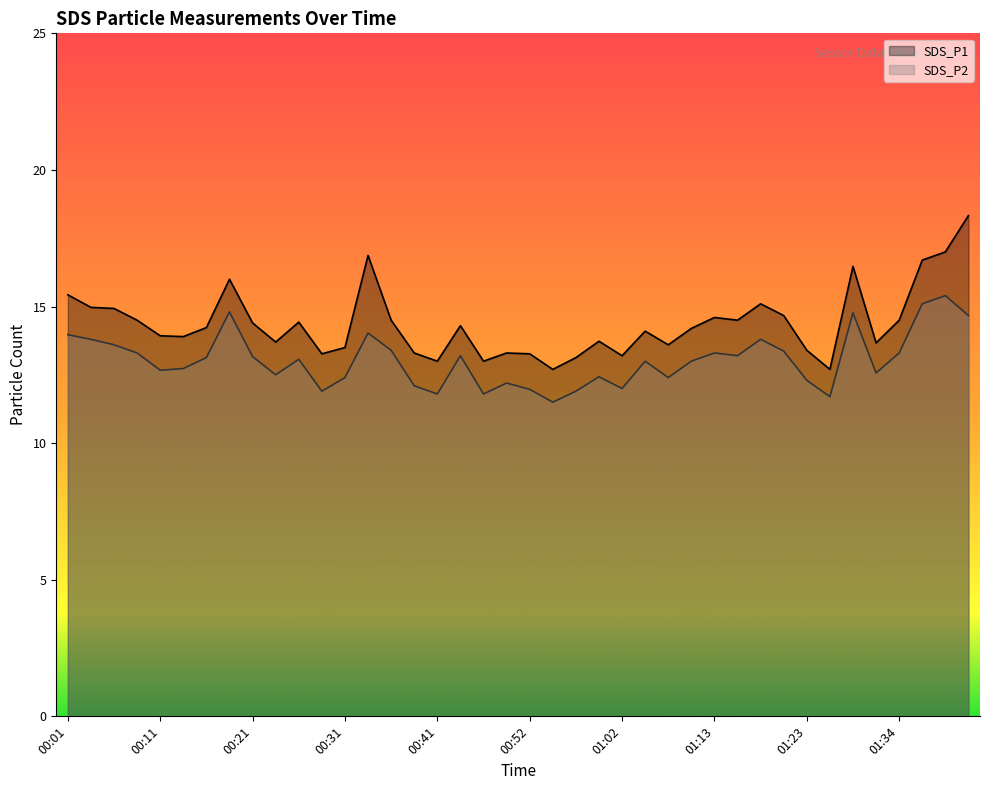

How many values in the SDS_P1 series are below 14?

18